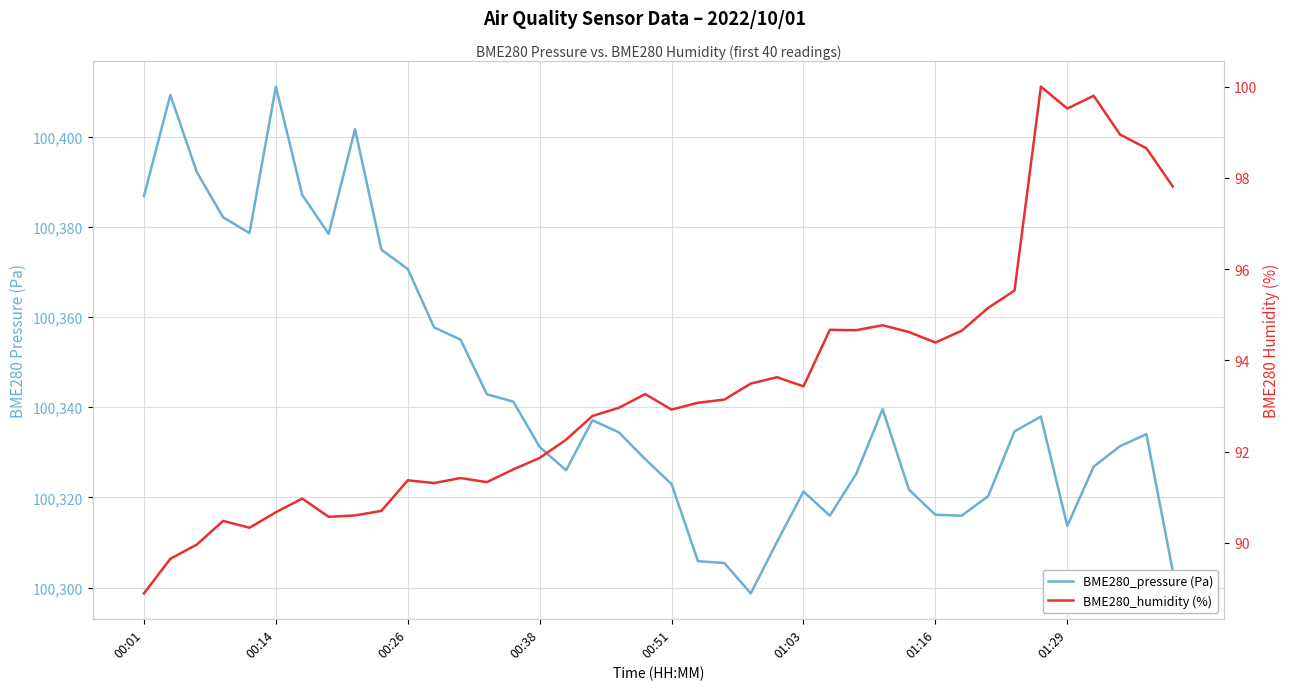

At 23, list the series in order from smallest to largest.

BME280_humidity (%), BME280_pressure (Pa)